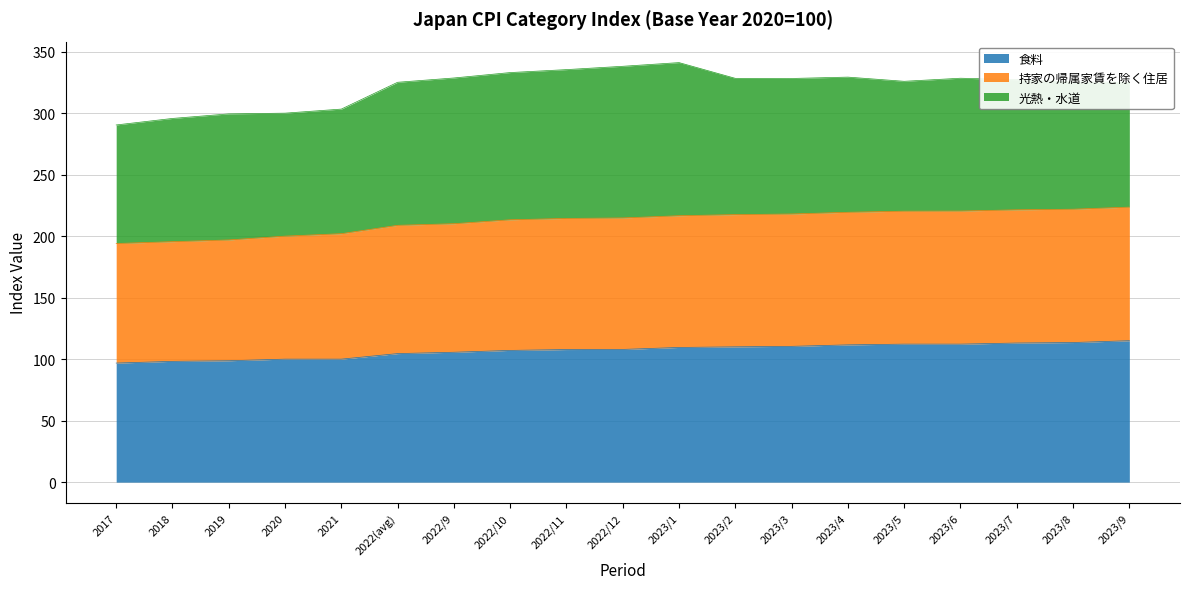

What is the minimum value for 食料?

96.8